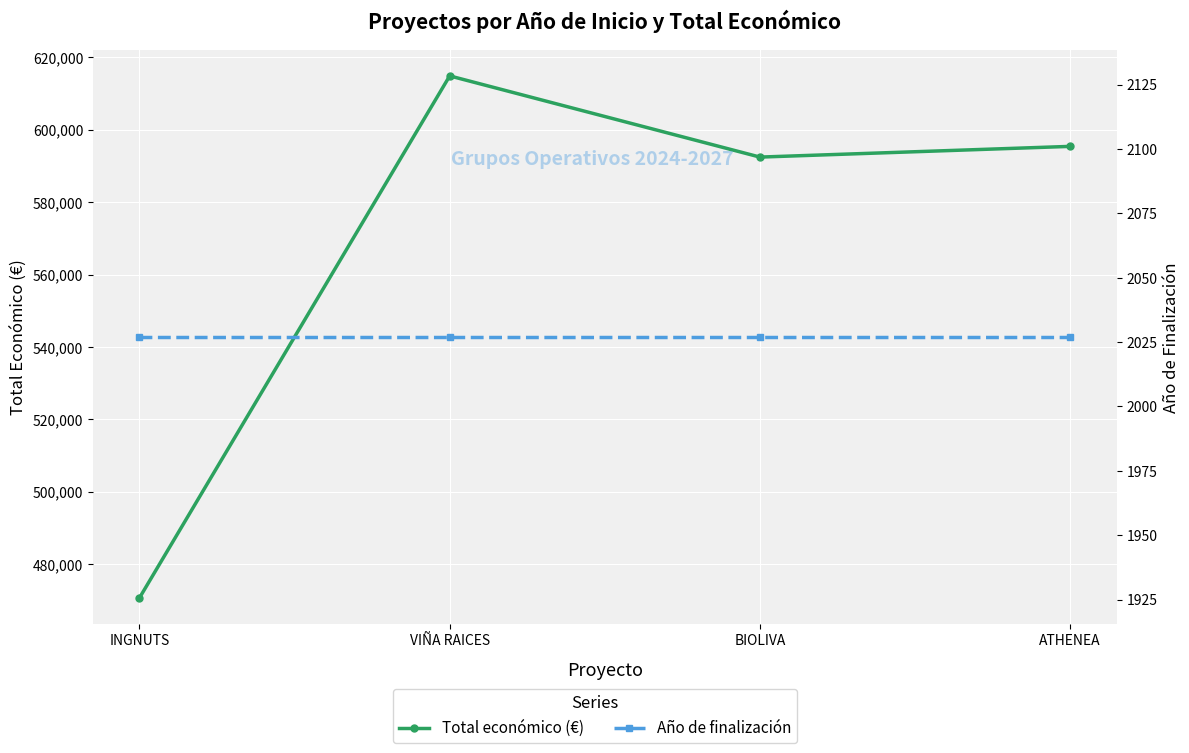

True or false: Total económico (€) and Año de finalización intersect in this chart.

False